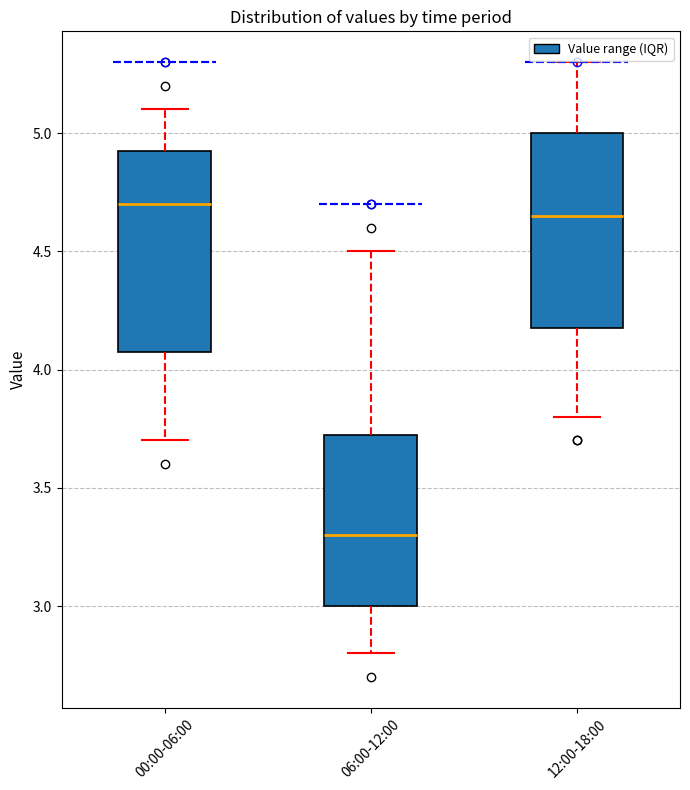

Where does the upper whisker of the box for 06:00-12:00 end on the y-axis? The values are not printed on the chart, so give them approximately, as read against the axis.

4.50